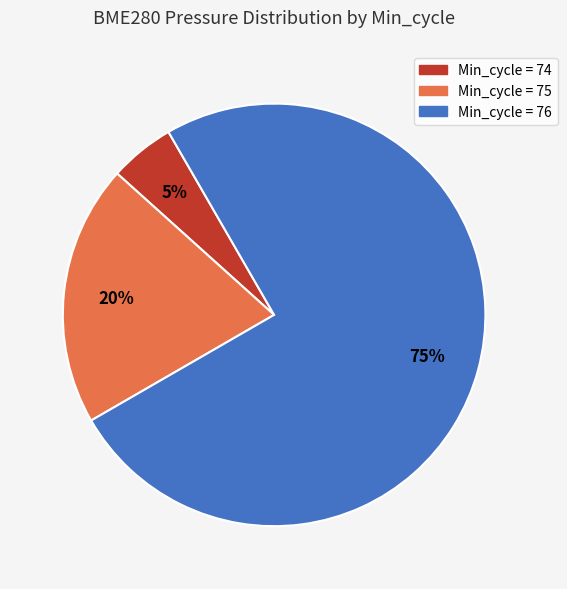

To the nearest percent, what is the difference between the largest and smallest slice percentages?

70%